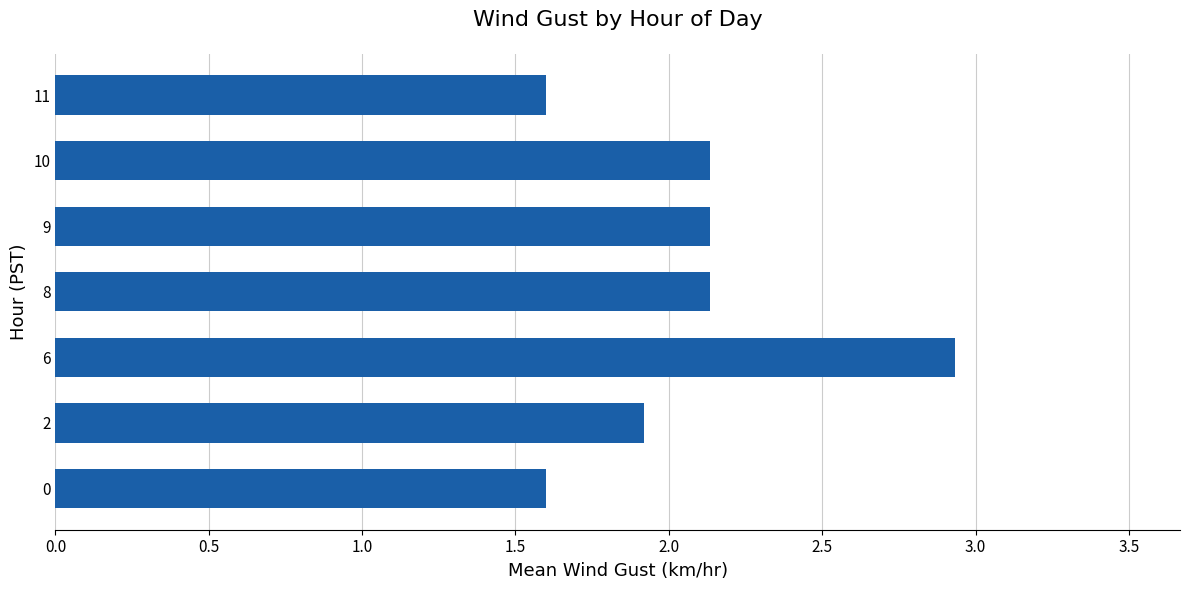

What is the change in value from 9 to 11?

-0.5